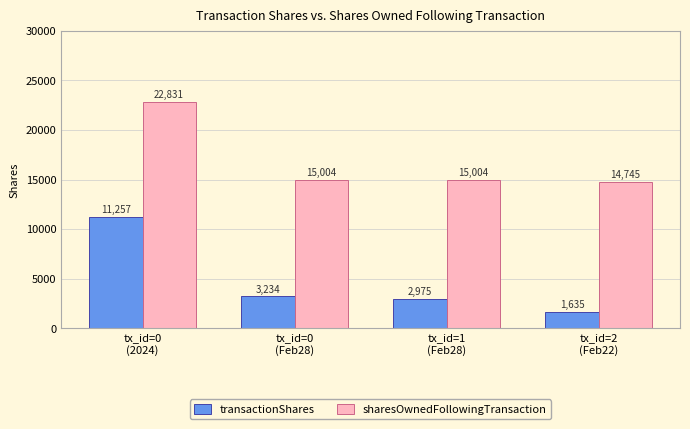

Reading left to right, extract all data points from this chart.

transactionShares: tx_id=0
(2024)=11257	tx_id=0
(Feb28)=3234	tx_id=1
(Feb28)=2975	tx_id=2
(Feb22)=1635
sharesOwnedFollowingTransaction: tx_id=0
(2024)=22831	tx_id=0
(Feb28)=15004	tx_id=1
(Feb28)=15004	tx_id=2
(Feb22)=14745